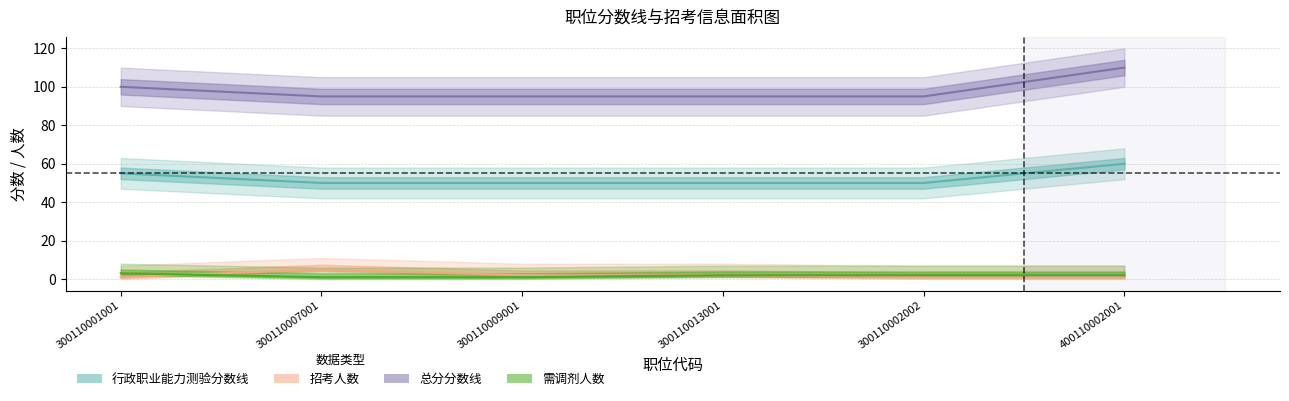

How many data points in 总分分数线 are above 95?

2